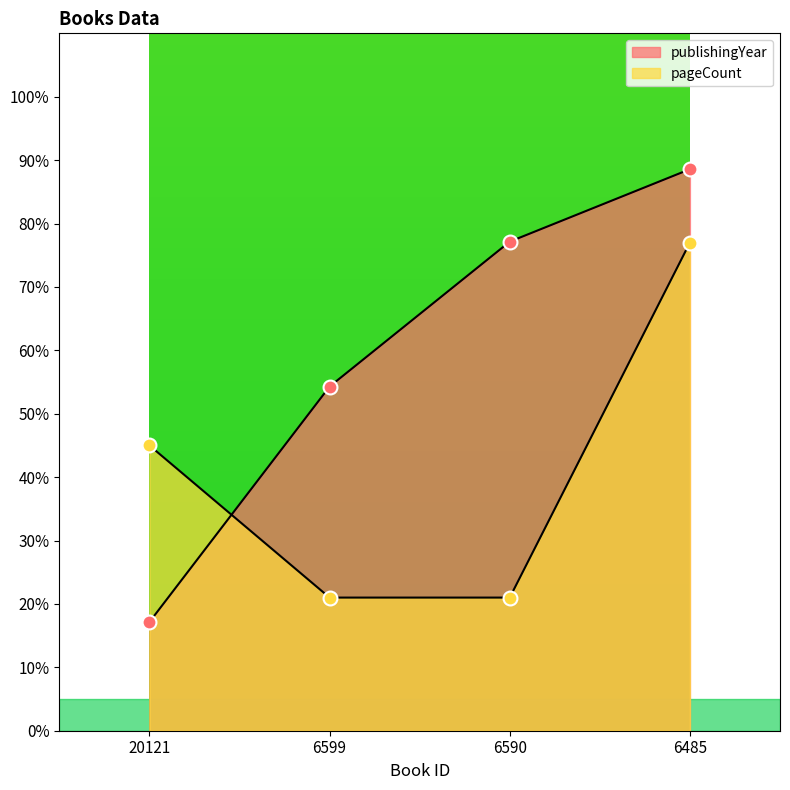

What is the sum of the publishingYear values at 6590 and 6485?

165.7